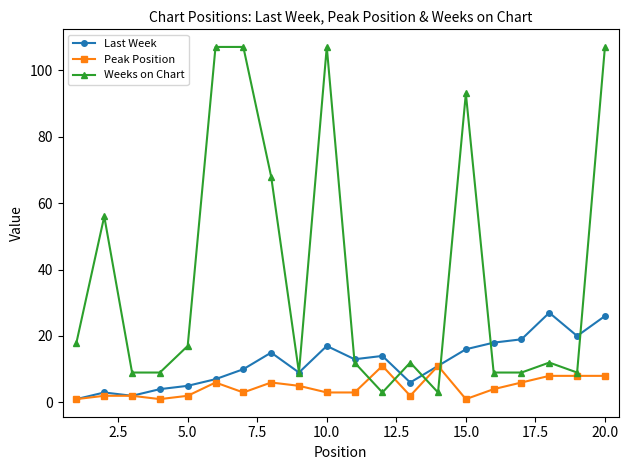

True or false: Peak Position has more than 0 points higher than both neighbors.

True